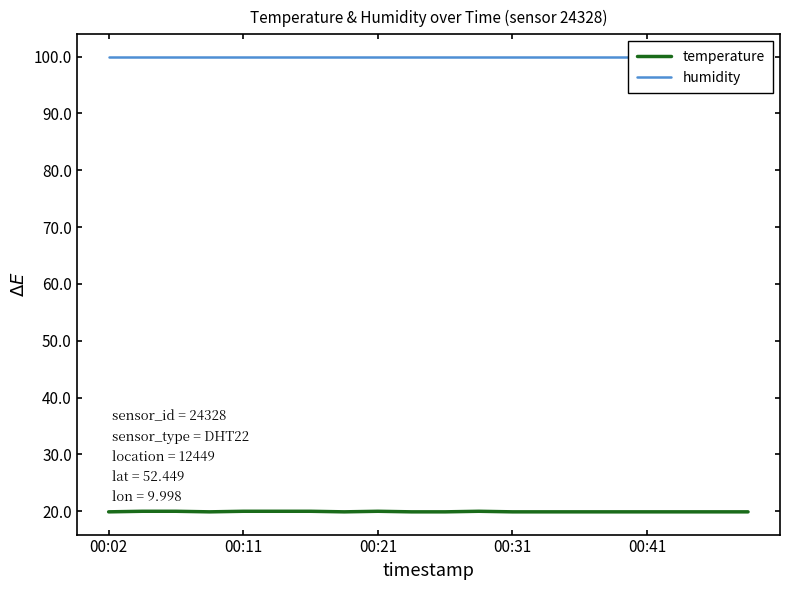

List the series in order of their peak value, lowest first.

temperature, humidity